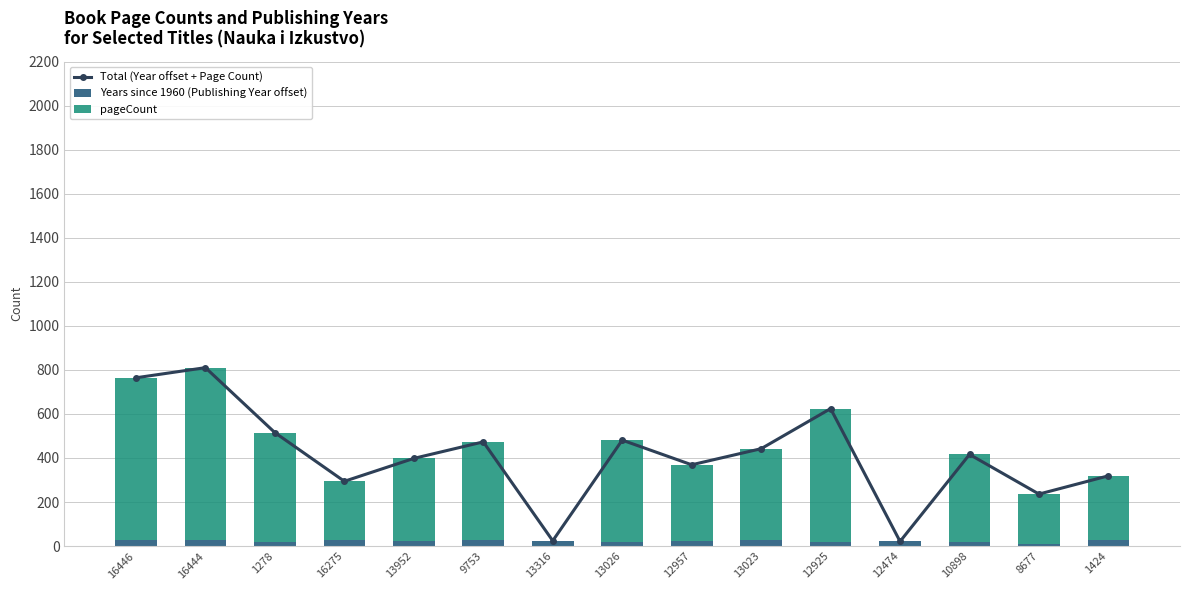

Which category has the lowest value across all series?

13316